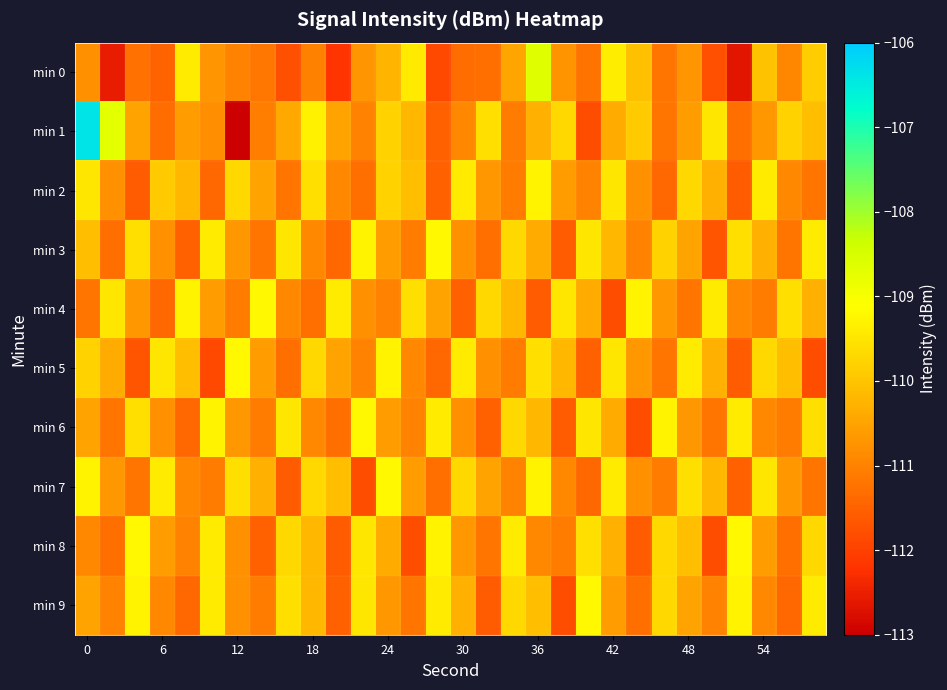

Which series has the largest total across all categories?

min 1